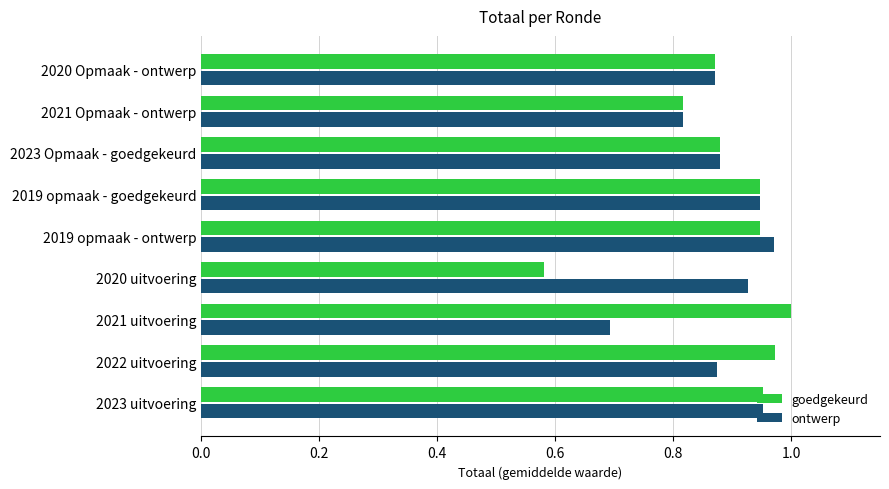

What is the sum of all ontwerp values?

7.9